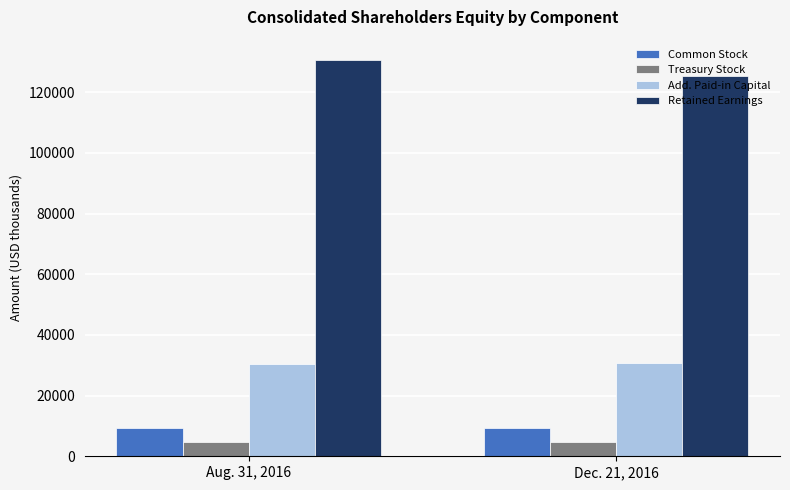

The value of Retained Earnings at Aug. 31, 2016 is 130759. True or false?

True